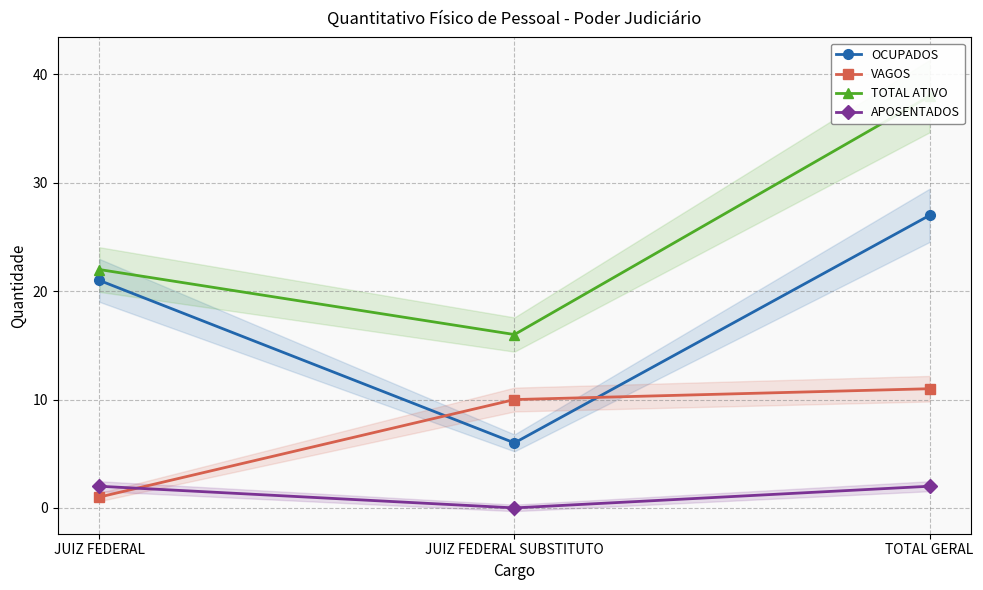

Reading left to right, list all the values displayed in this chart.

OCUPADOS: 21	6	27
VAGOS: 1	10	11
TOTAL ATIVO: 22	16	38
APOSENTADOS: 2	0	2